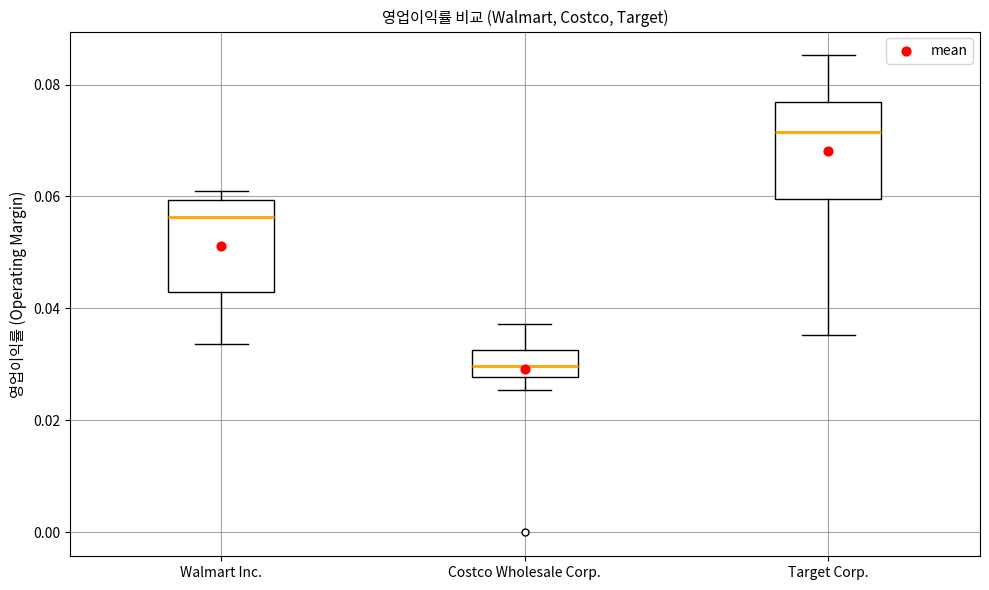

Reading left to right, transcribe this box plot: for each box, give where its median line is, the range the box spans, and where its two whiskers end, as read against the y-axis. The values are not printed on the chart, so give them approximately, as read against the axis.

Walmart Inc.: median 0.056, box 0.044 to 0.060, whiskers 0.034 to 0.062
Costco Wholesale Corp.: median 0.030, box 0.028 to 0.032, whiskers 0.026 to 0.038
Target Corp.: median 0.072, box 0.060 to 0.076, whiskers 0.036 to 0.086